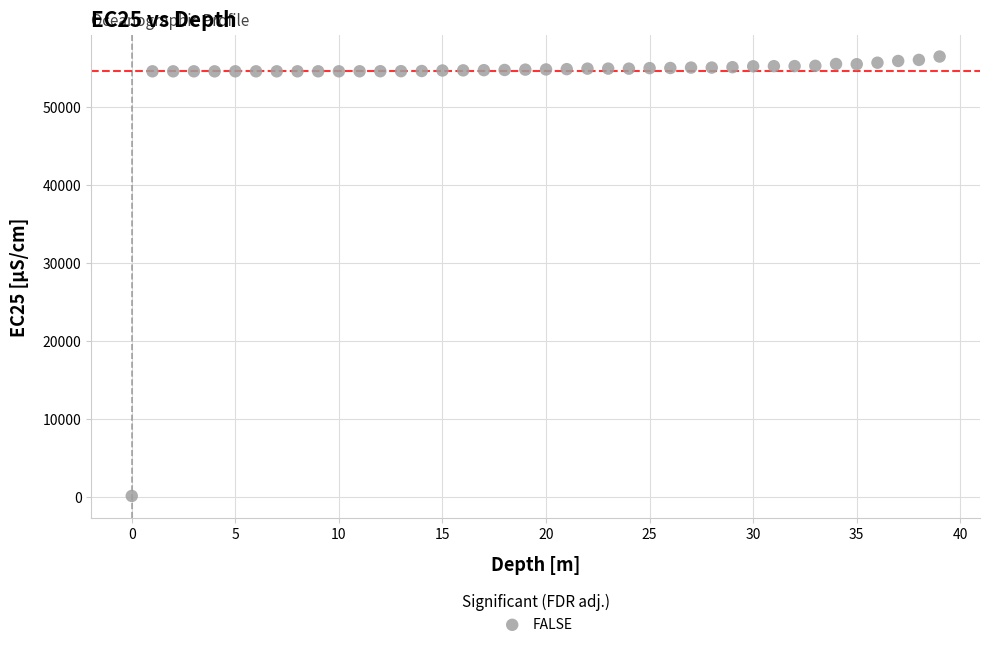

What is the range of Y values (max minus min)?

56330.8